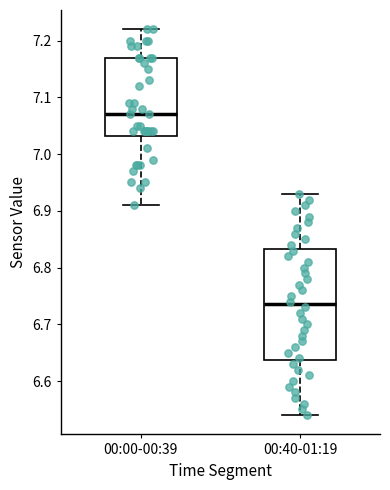

Where is the upper edge of the box for 00:00-00:39 on the y-axis? The values are not printed on the chart, so give them approximately, as read against the axis.

7.17